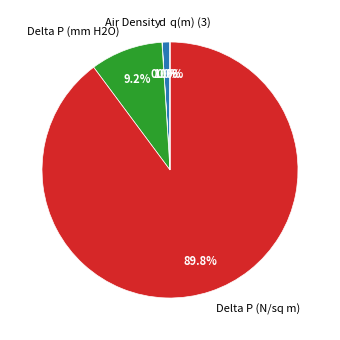

Between d and Delta P (N/sq m), which is larger?

Delta P (N/sq m)